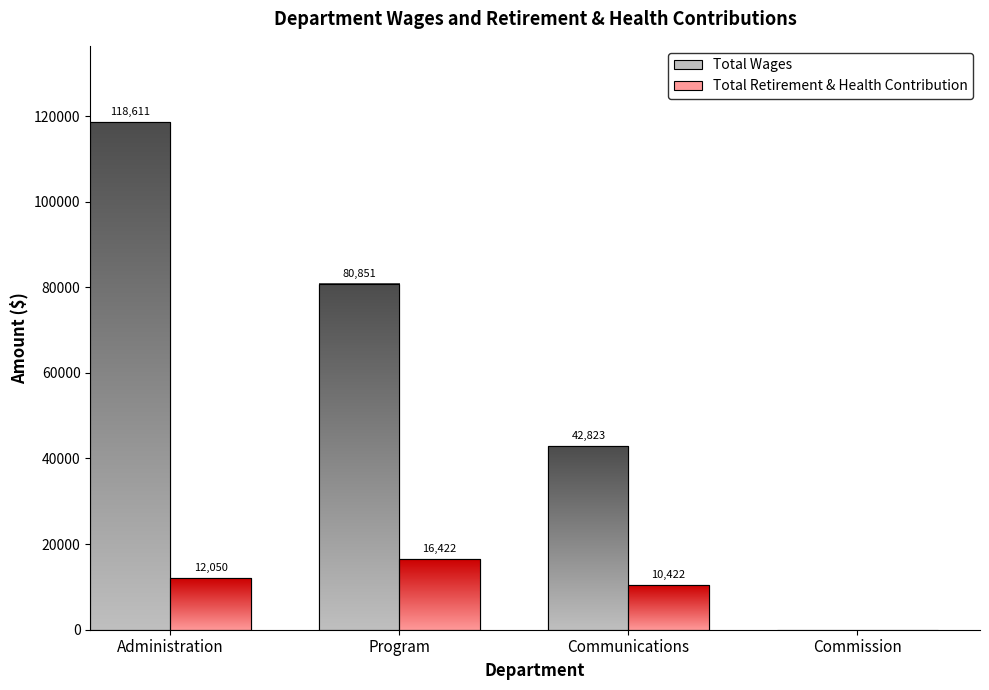

What is the label of the 2nd bar from the right?

Communications